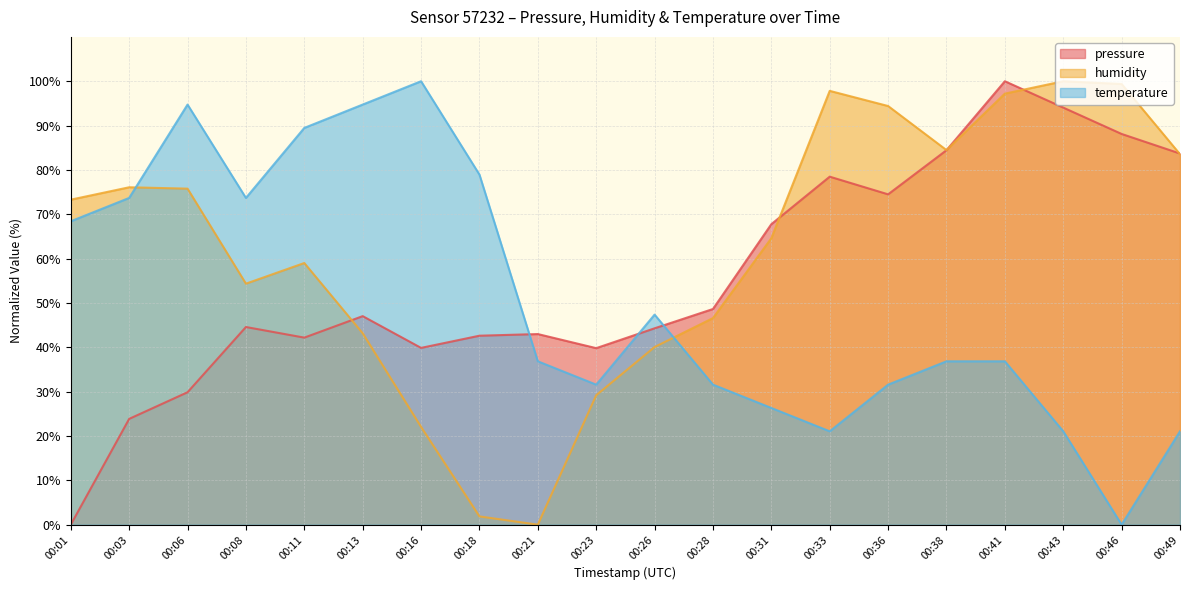

Which category has the lowest value in the pressure series?

00:01